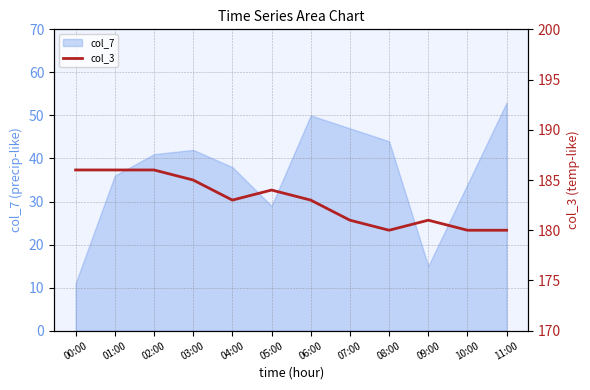

List the labels in order of value, smallest first.

08:00, 10:00, 11:00, 07:00, 09:00, 04:00, 06:00, 05:00, 03:00, 00:00, 01:00, 02:00